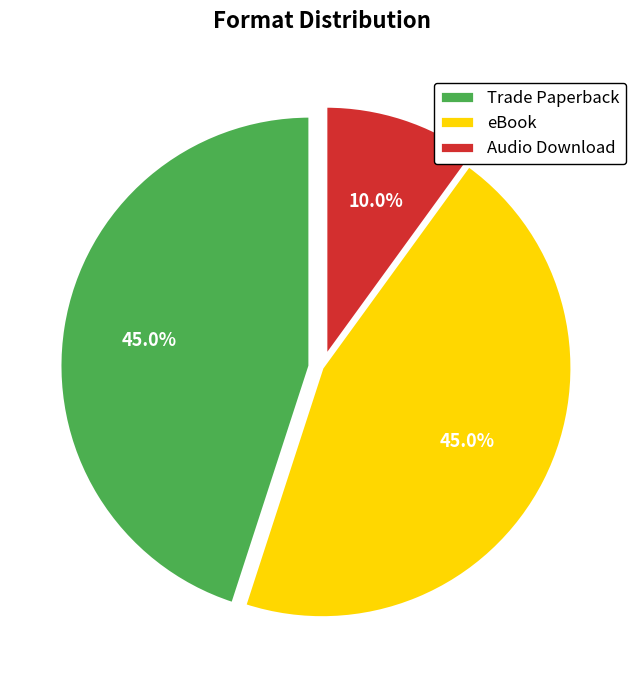

True or false: Audio Download accounts for 10% of the total.

True